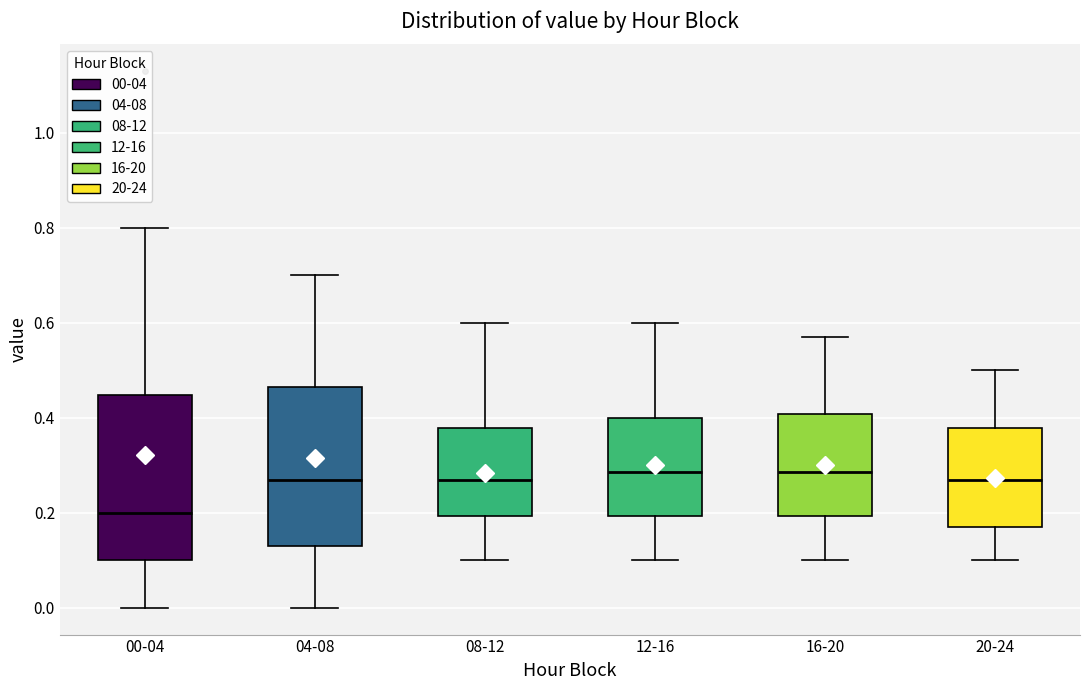

Reading left to right, read every box against the y-axis: the position of its median line, the range the box covers, and the ends of its whiskers. The values are not printed on the chart, so give them approximately, as read against the axis.

00-04: median 0.20, box 0.10 to 0.44, whiskers 0.00 to 0.80
04-08: median 0.28, box 0.14 to 0.46, whiskers 0.00 to 0.70
08-12: median 0.28, box 0.20 to 0.38, whiskers 0.10 to 0.60
12-16: median 0.28, box 0.20 to 0.40, whiskers 0.10 to 0.60
16-20: median 0.28, box 0.20 to 0.40, whiskers 0.10 to 0.58
20-24: median 0.28, box 0.18 to 0.38, whiskers 0.10 to 0.50